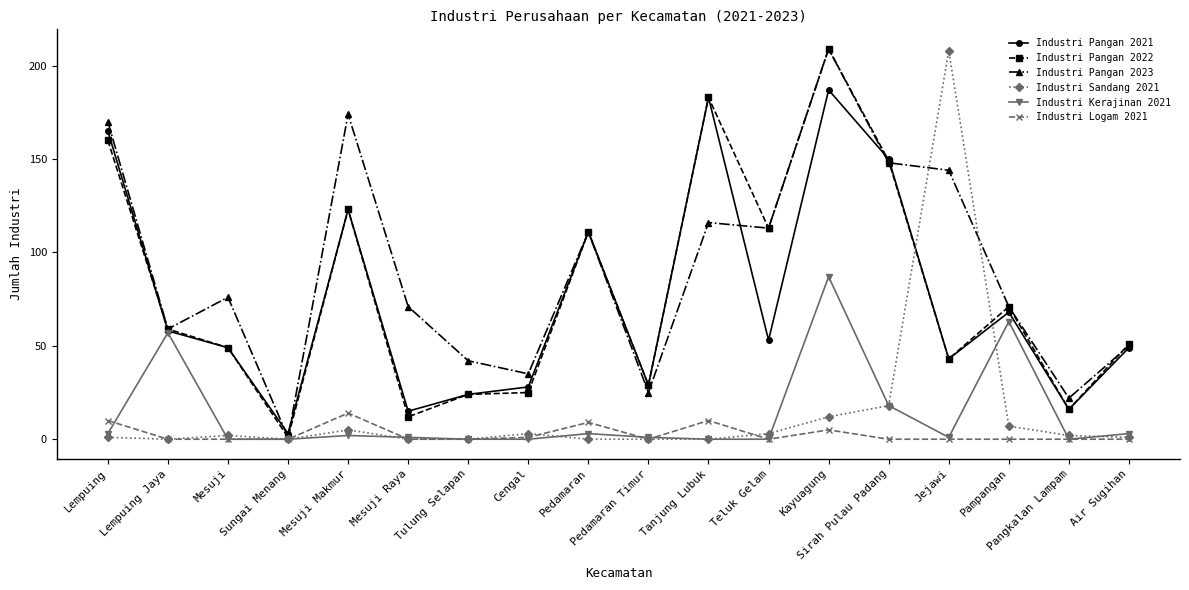

Reading left to right, what are all the values shown in this chart?

Industri Pangan 2021: Lempuing=165	Lempuing Jaya=58	Mesuji=49	Sungai Menang=3	Mesuji Makmur=123	Mesuji Raya=15	Tulung Selapan=24	Cengal=28	Pedamaran=111	Pedamaran Timur=29	Tanjung Lubuk=183	Teluk Gelam=53	Kayuagung=187	Sirah Pulau Padang=150	Jejawi=43	Pampangan=68	Pangkalan Lampam=16	Air Sugihan=49
Industri Pangan 2022: Lempuing=160	Lempuing Jaya=59	Mesuji=49	Sungai Menang=1	Mesuji Makmur=123	Mesuji Raya=12	Tulung Selapan=24	Cengal=25	Pedamaran=111	Pedamaran Timur=29	Tanjung Lubuk=183	Teluk Gelam=113	Kayuagung=209	Sirah Pulau Padang=149	Jejawi=43	Pampangan=71	Pangkalan Lampam=16	Air Sugihan=51
Industri Pangan 2023: Lempuing=170	Lempuing Jaya=59	Mesuji=76	Sungai Menang=1	Mesuji Makmur=174	Mesuji Raya=71	Tulung Selapan=42	Cengal=35	Pedamaran=111	Pedamaran Timur=25	Tanjung Lubuk=116	Teluk Gelam=113	Kayuagung=209	Sirah Pulau Padang=148	Jejawi=144	Pampangan=71	Pangkalan Lampam=22	Air Sugihan=50
Industri Sandang 2021: Lempuing=1	Lempuing Jaya=0	Mesuji=2	Sungai Menang=0	Mesuji Makmur=5	Mesuji Raya=0	Tulung Selapan=0	Cengal=3	Pedamaran=0	Pedamaran Timur=0	Tanjung Lubuk=0	Teluk Gelam=3	Kayuagung=12	Sirah Pulau Padang=18	Jejawi=208	Pampangan=7	Pangkalan Lampam=2	Air Sugihan=1
Industri Kerajinan 2021: Lempuing=3	Lempuing Jaya=57	Mesuji=0	Sungai Menang=0	Mesuji Makmur=2	Mesuji Raya=1	Tulung Selapan=0	Cengal=0	Pedamaran=3	Pedamaran Timur=1	Tanjung Lubuk=0	Teluk Gelam=0	Kayuagung=87	Sirah Pulau Padang=18	Jejawi=1	Pampangan=63	Pangkalan Lampam=0	Air Sugihan=3
Industri Logam 2021: Lempuing=10	Lempuing Jaya=0	Mesuji=0	Sungai Menang=0	Mesuji Makmur=14	Mesuji Raya=0	Tulung Selapan=0	Cengal=1	Pedamaran=9	Pedamaran Timur=0	Tanjung Lubuk=10	Teluk Gelam=0	Kayuagung=5	Sirah Pulau Padang=0	Jejawi=0	Pampangan=0	Pangkalan Lampam=0	Air Sugihan=0